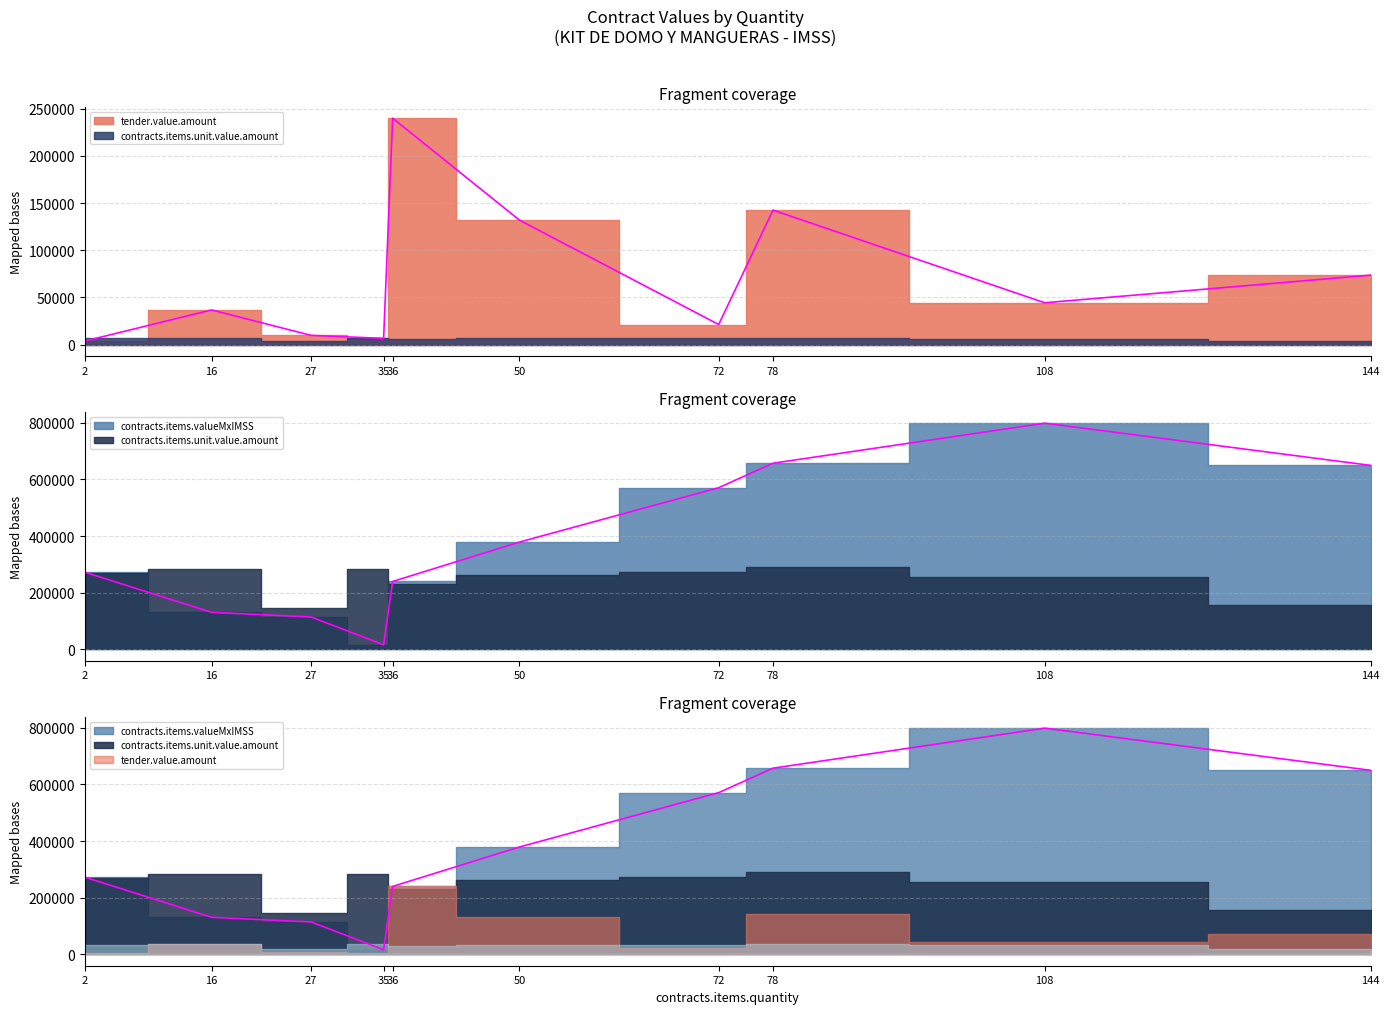

True or false: contracts.items.valueMxIMSS has a value of 79183.4 at 27.

False